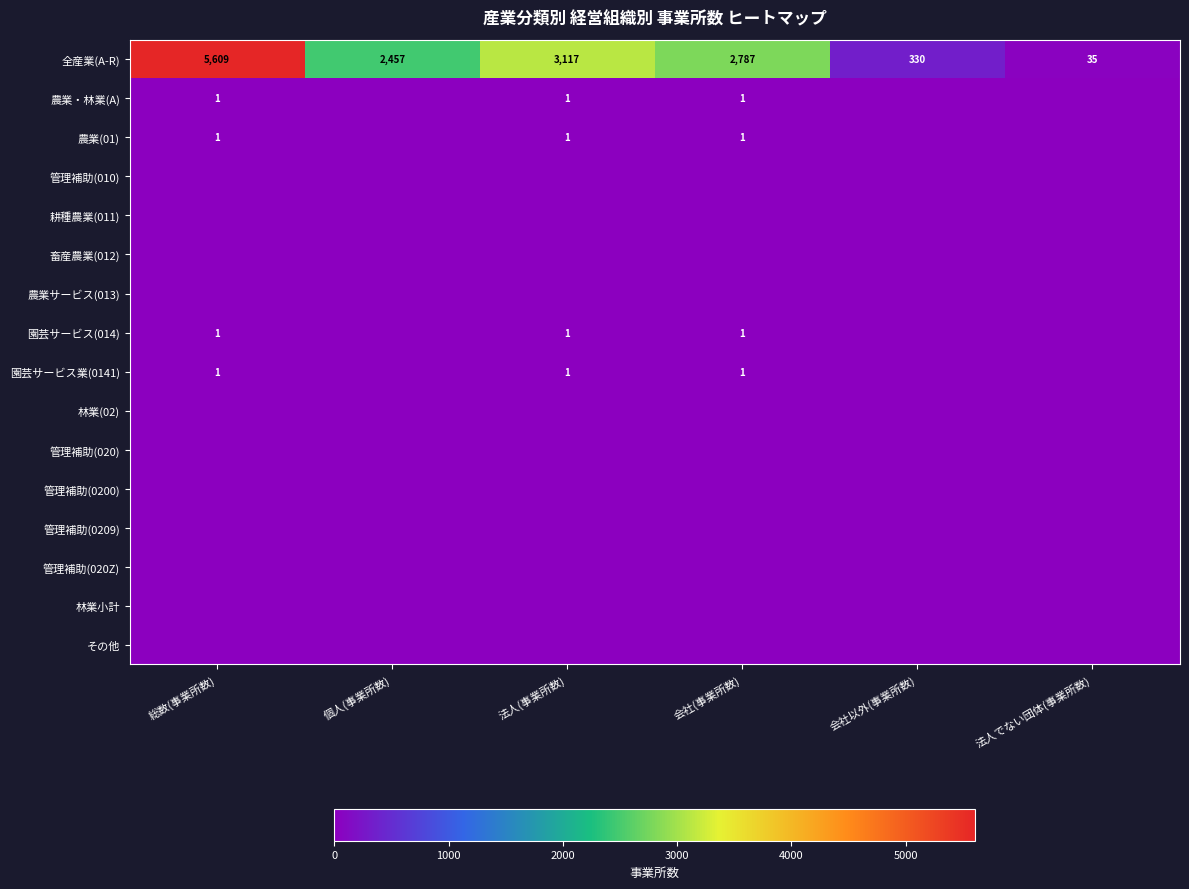

Which series has the widest spread of values?

全産業(A-R)